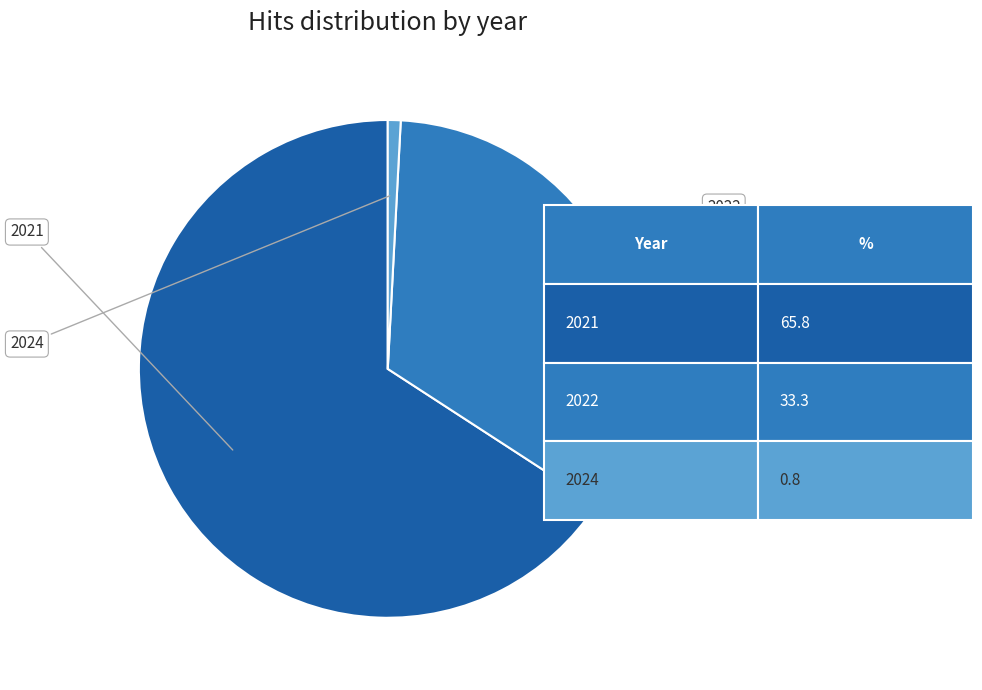

Does any single category account for the majority?

Yes